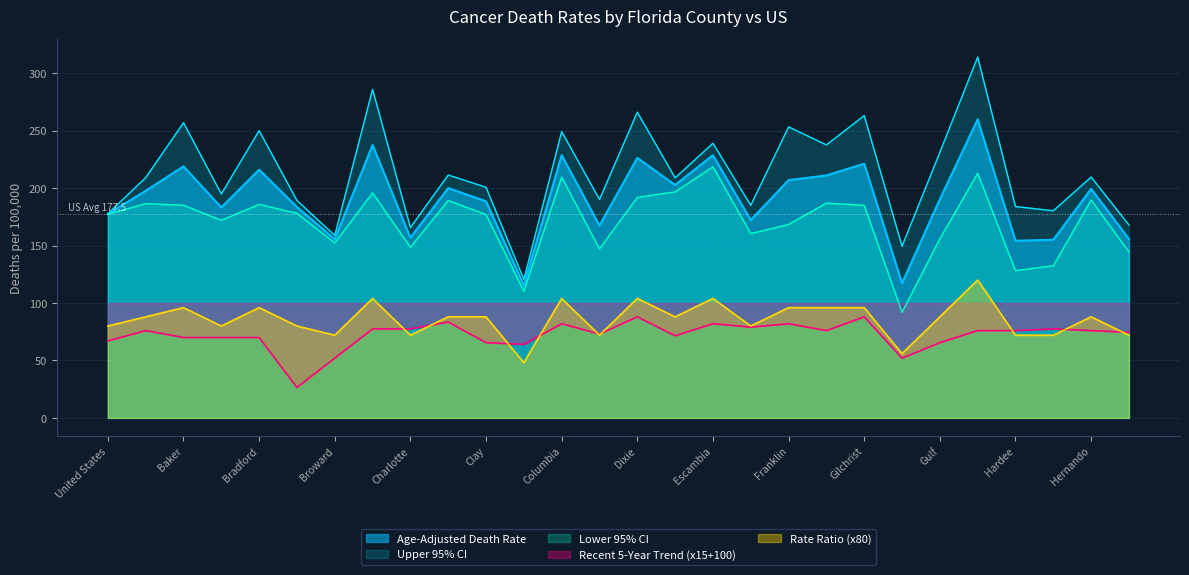

What is the value of the Lower 95% CI point at the 4th from the left?

172.0